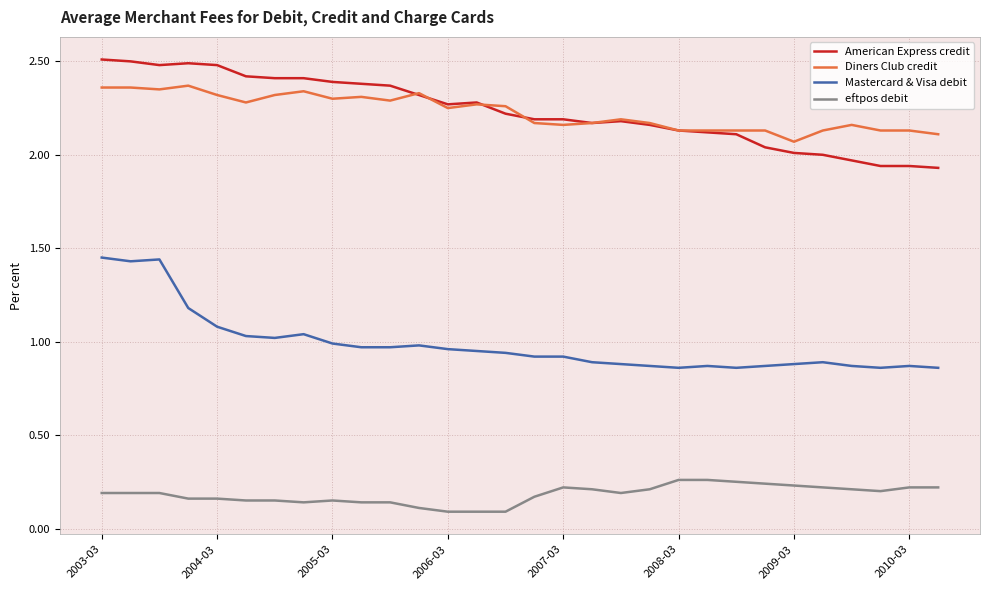

True or false: eftpos debit and Diners Club credit intersect in this chart.

False